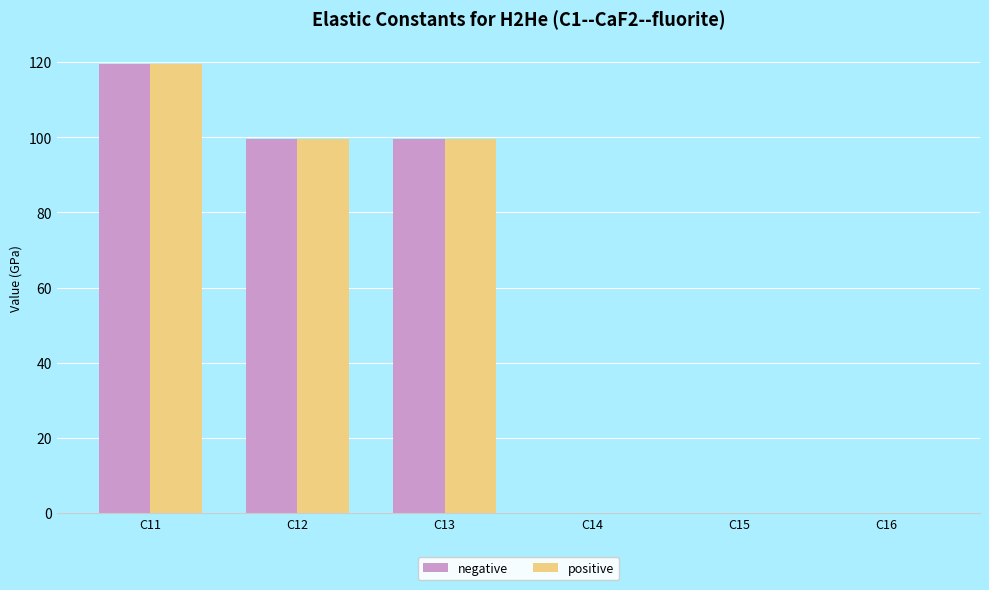

At which category is the sum across all series the highest?

C11